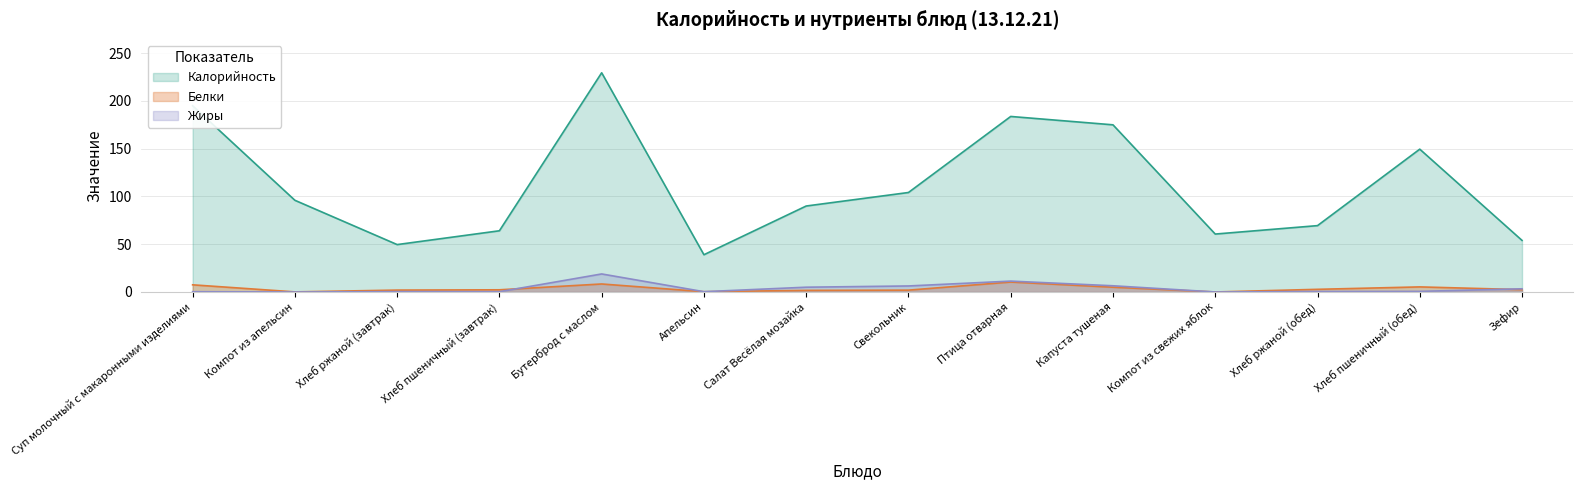

What is the value of the Калорийность point at the 13th from the left?

149.5